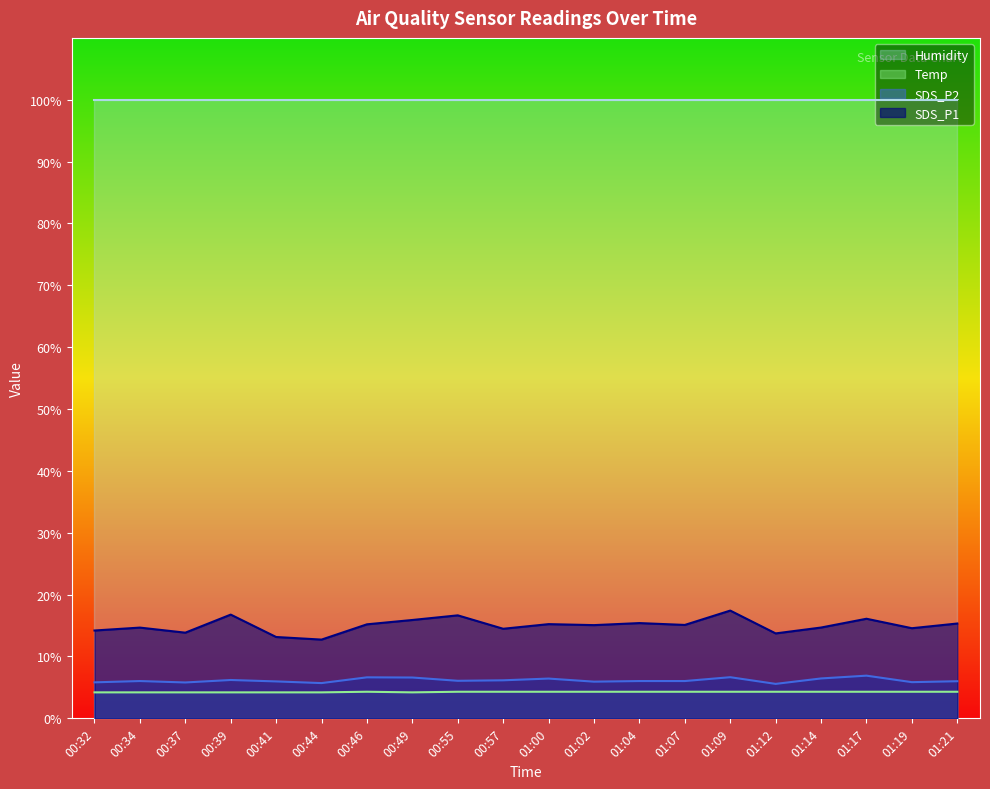

Which series has the largest total across all categories?

Humidity